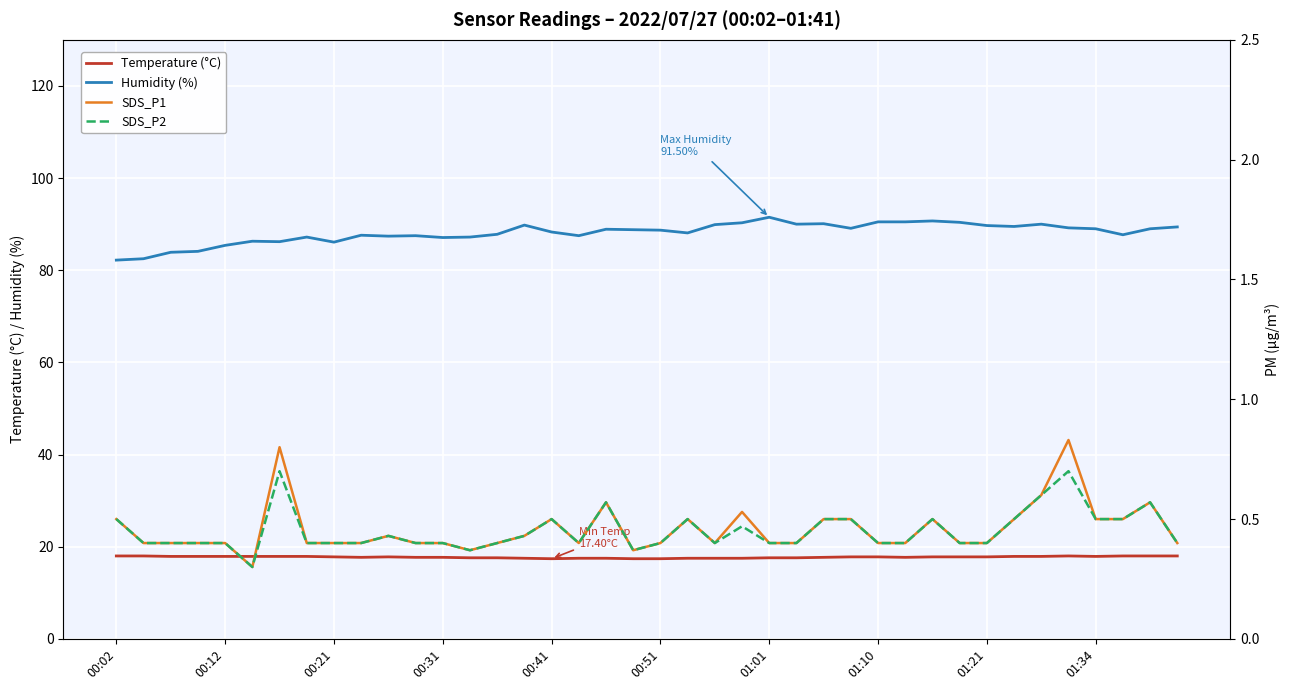

What is the sum of all SDS_P1 values?

18.3